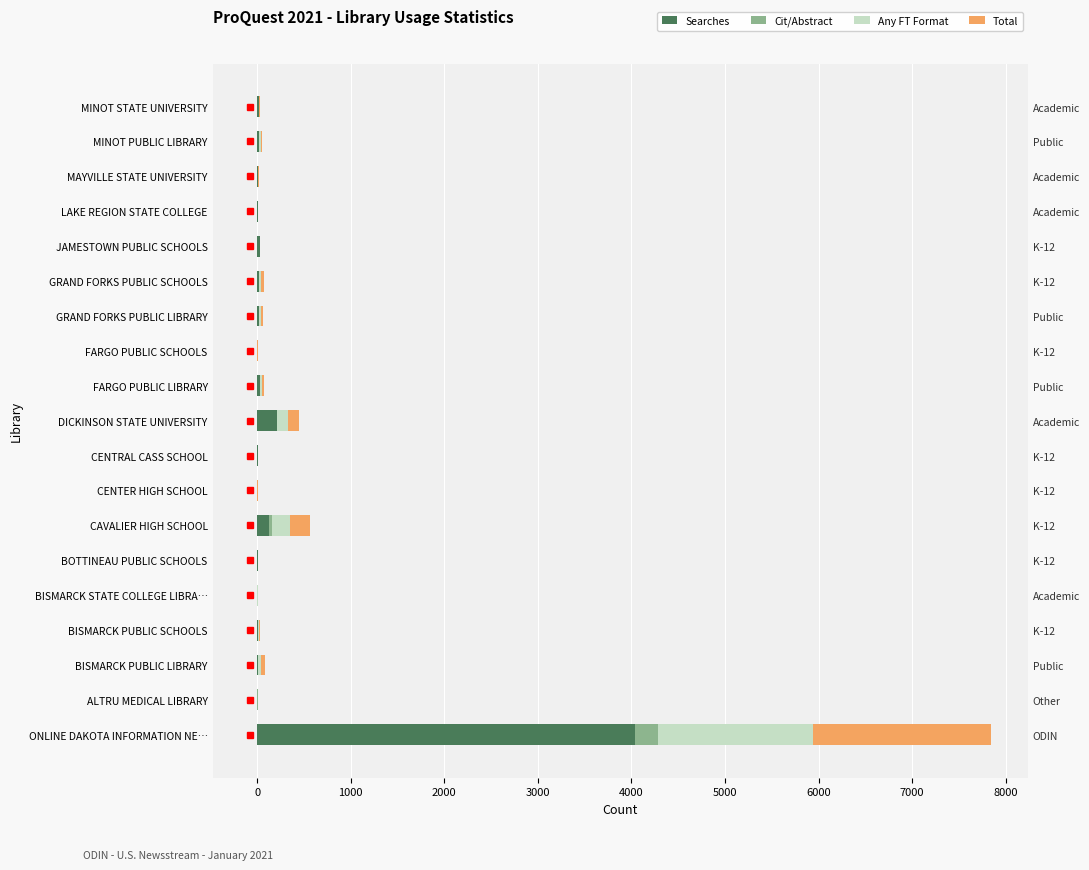

At MINOT STATE UNIVERSITY, list the series in order from largest to smallest.

Searches, Any FT Format, Total, Cit/Abstract